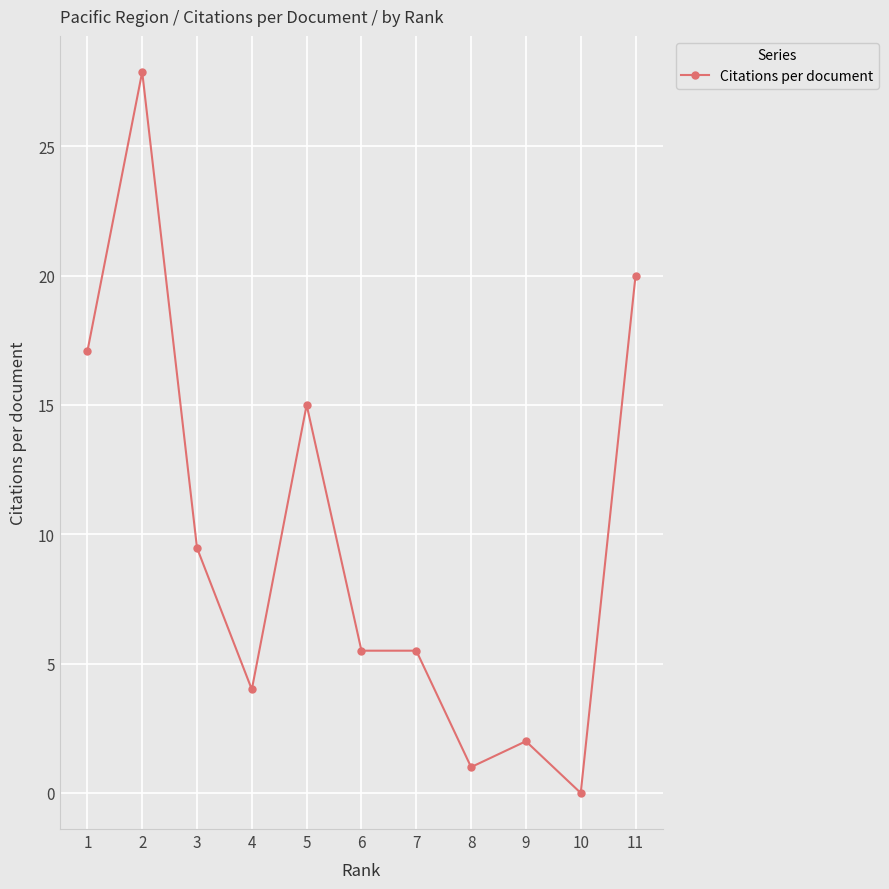

The chart shows a value of 10.8 at 1. True or false?

False